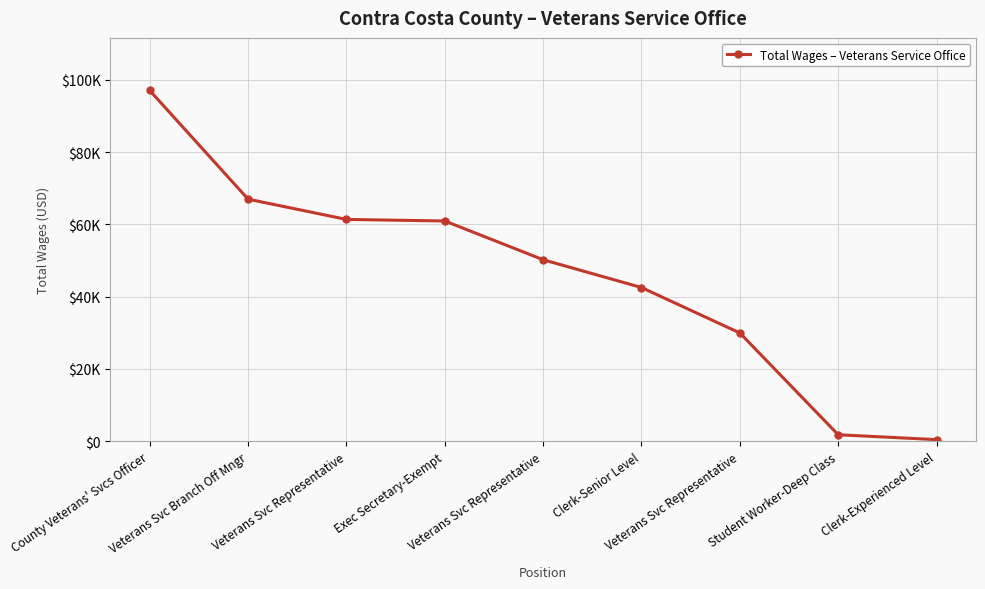

Is this an area chart (filled region under the line)?

No